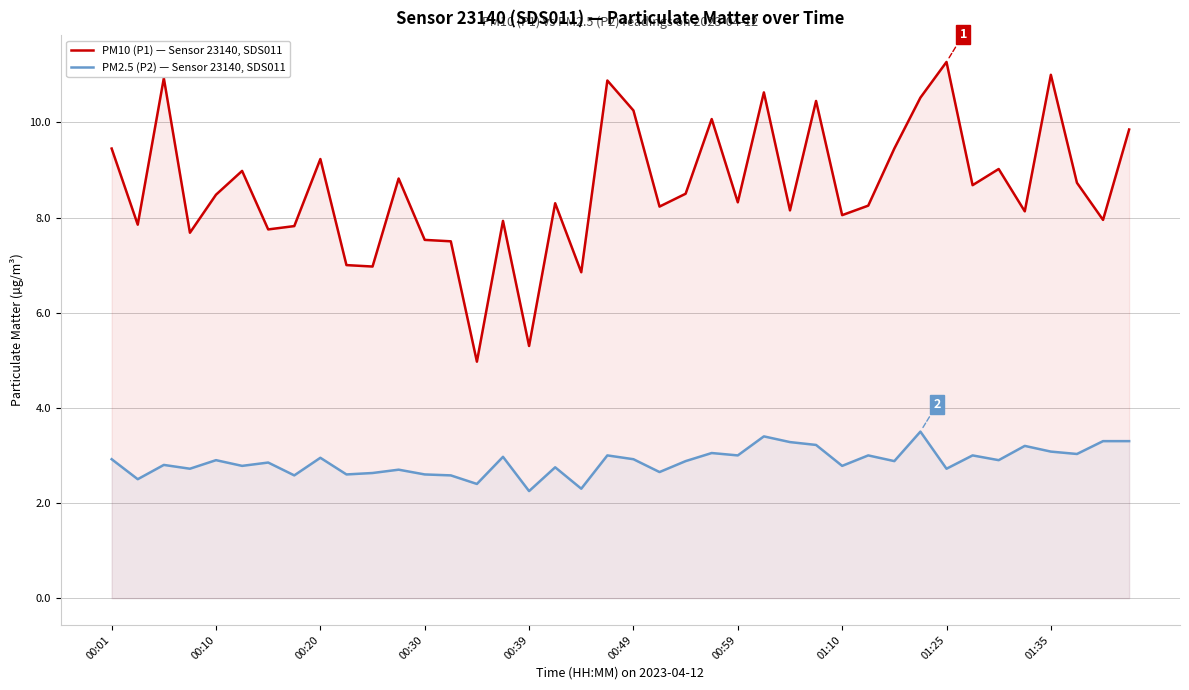

List the series in order of their overall mean, highest first.

PM10 (P1) — Sensor 23140, SDS011, PM2.5 (P2) — Sensor 23140, SDS011